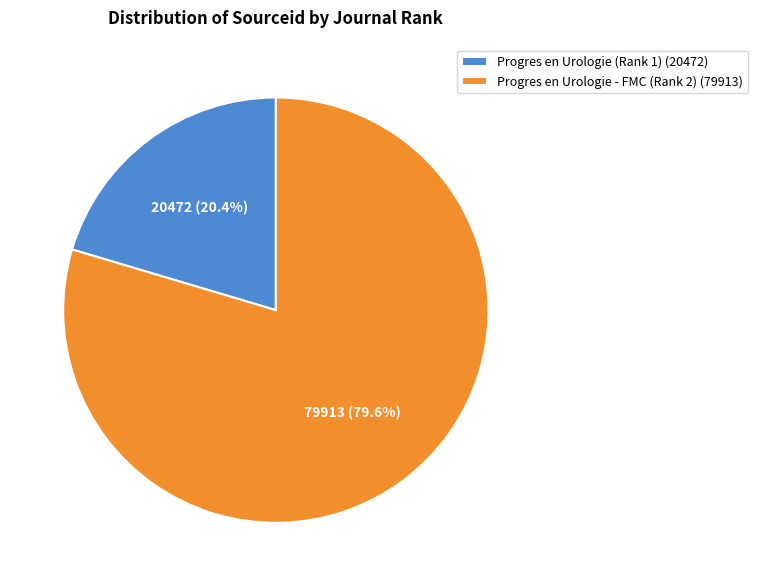

Count the number of slices in the pie.

2